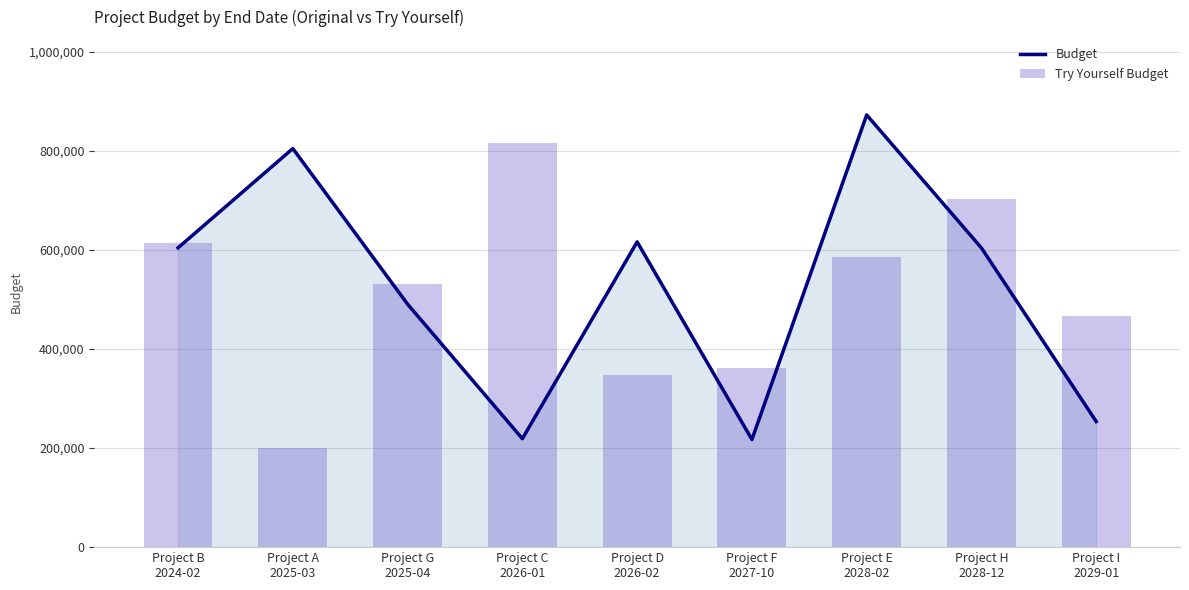

What is the label of the 2nd bar from the left?

Project A
2025-03